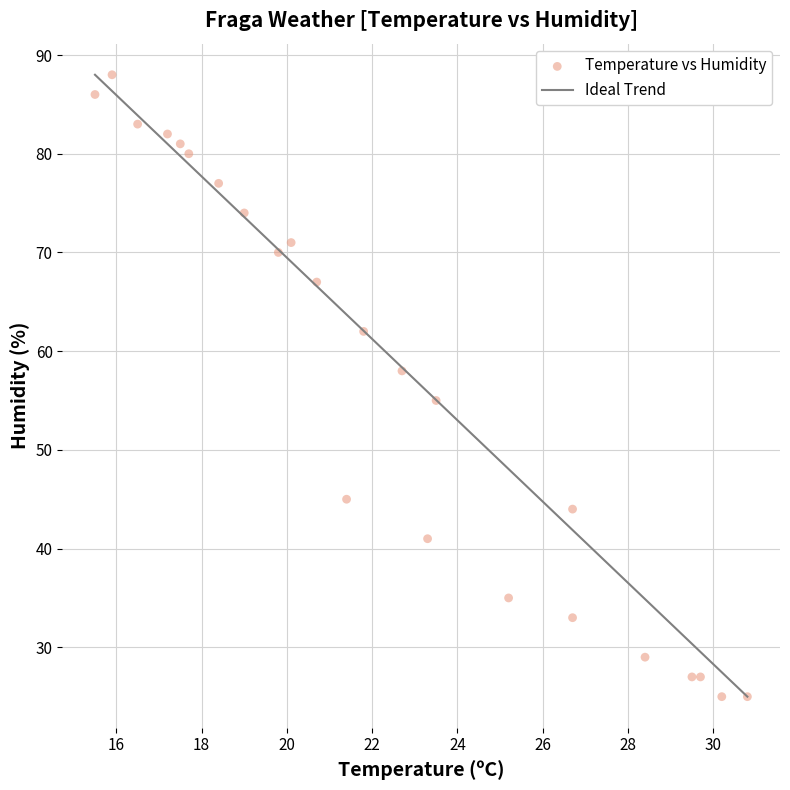

What Y value in the scatter plot is closest to 56?

55